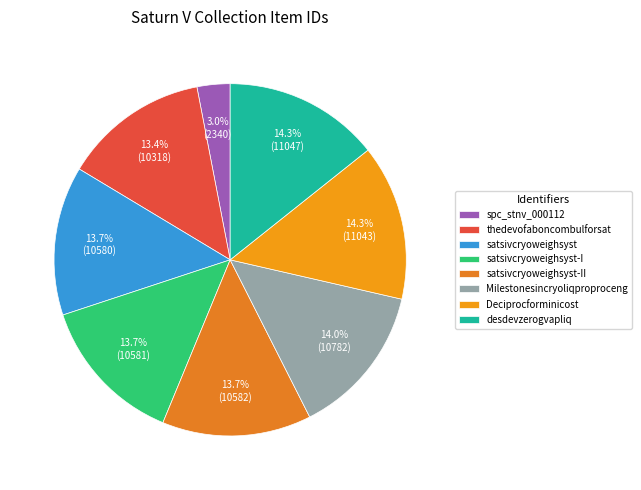

True or false: Deciprocforminicost accounts for 24% of the total.

False